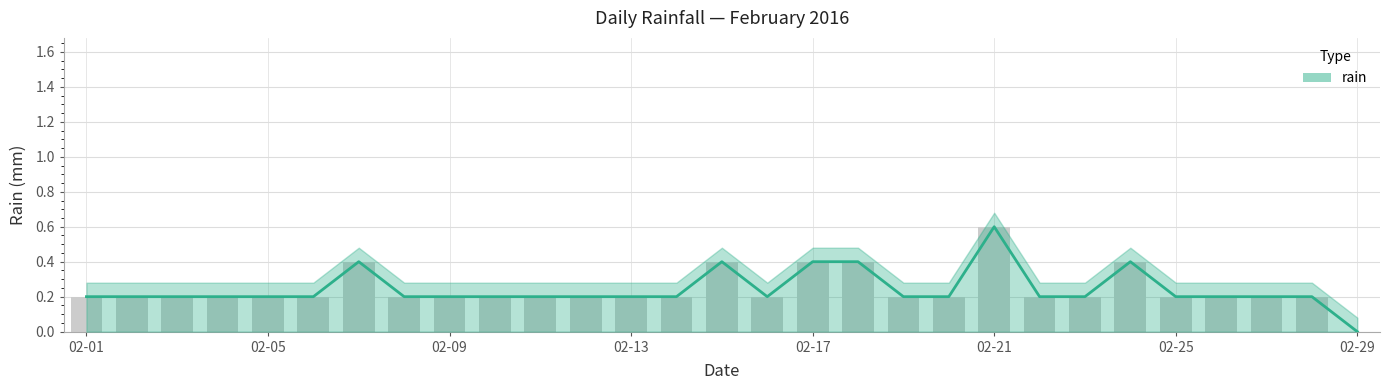

Are the bars horizontal?

No